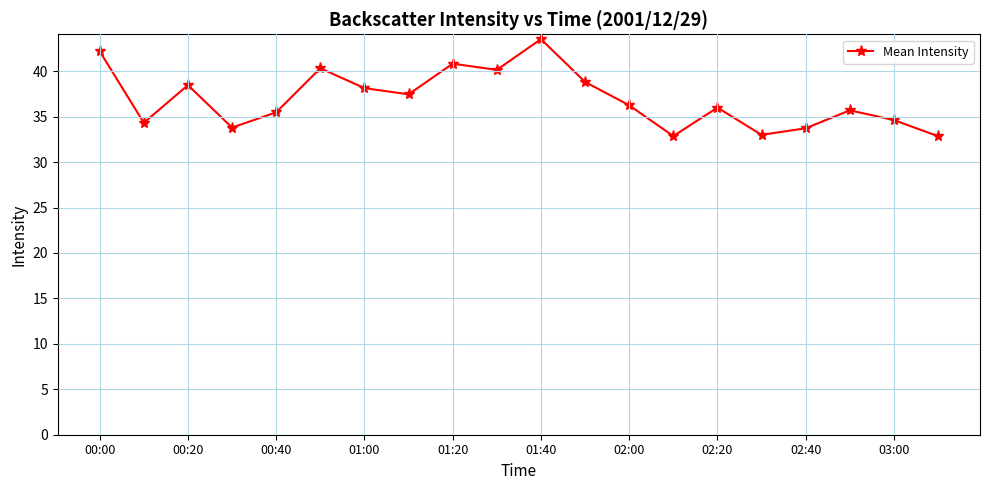

What is the average value?

36.9